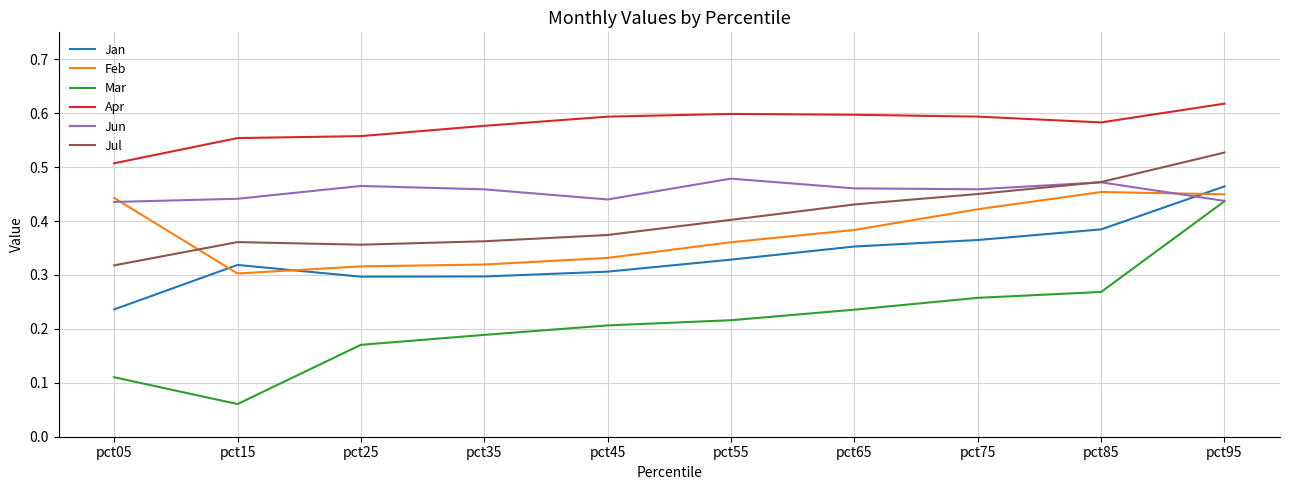

At which label is Apr closest to 0?

pct05